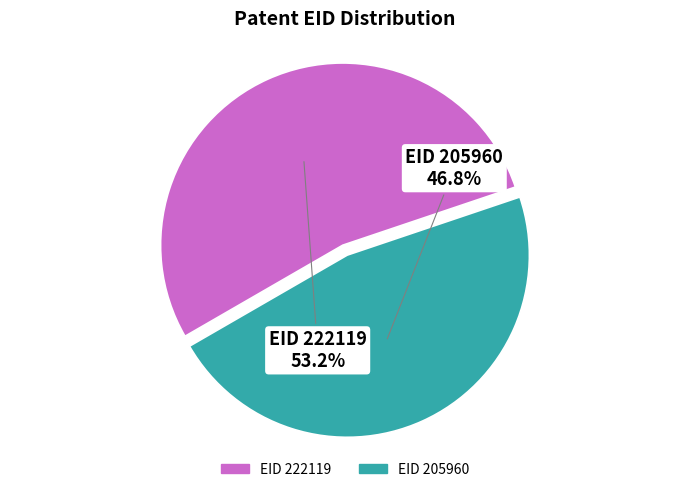

Is there any slice that represents more than half of the pie?

Yes